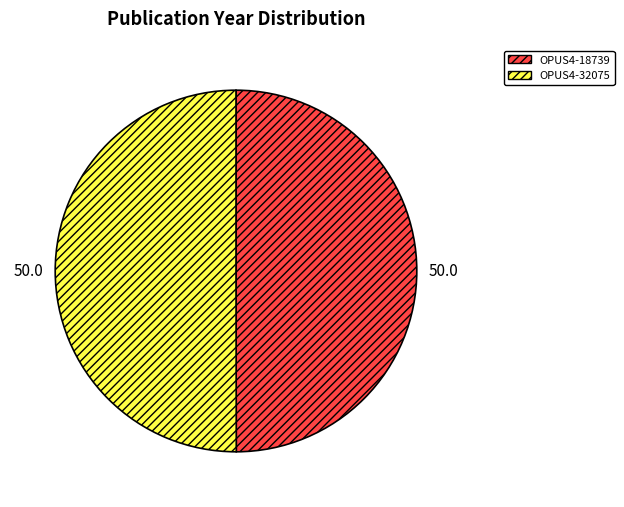

Is it true that OPUS4-32075 is 40% of the pie?

False